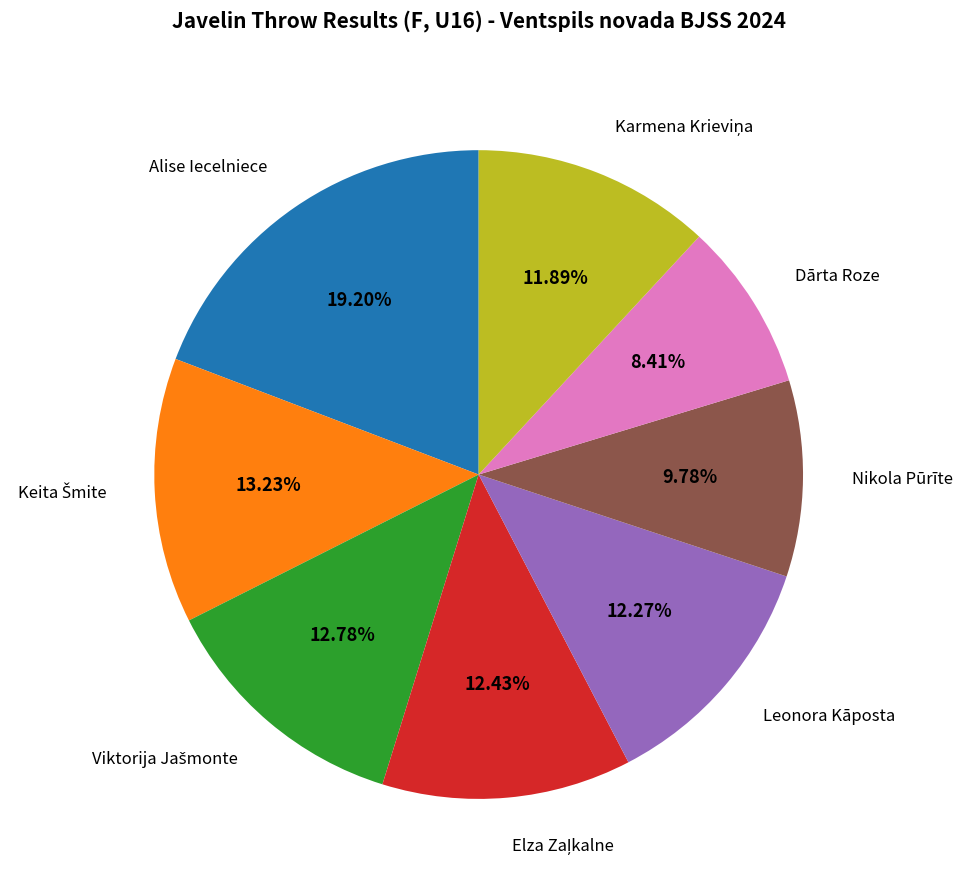

Is there any slice that represents more than half of the pie?

No